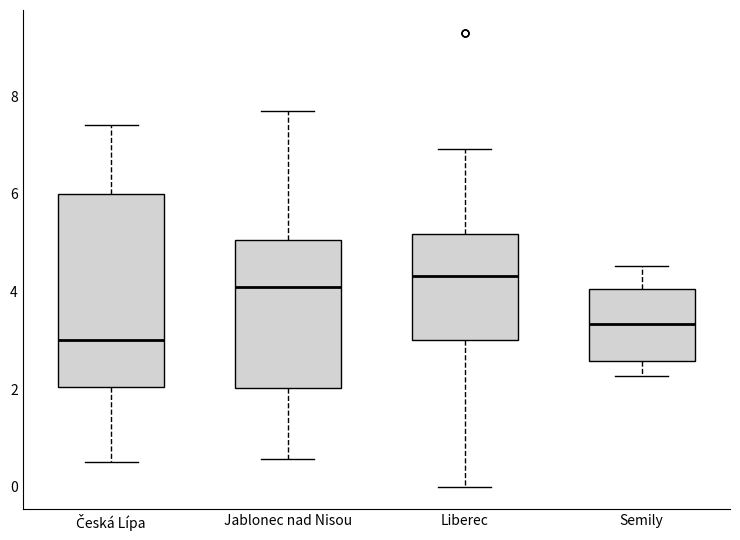

Reading left to right, read every box against the y-axis: the position of its median line, the range the box covers, and the ends of its whiskers. The values are not printed on the chart, so give them approximately, as read against the axis.

Česká Lípa: median 3.0, box 2.0 to 6.0, whiskers 0.6 to 7.4
Jablonec nad Nisou: median 4.0, box 2.0 to 5.0, whiskers 0.6 to 7.8
Liberec: median 4.4, box 3.0 to 5.2, whiskers 0.0 to 7.0
Semily: median 3.4, box 2.6 to 4.0, whiskers 2.2 to 4.6